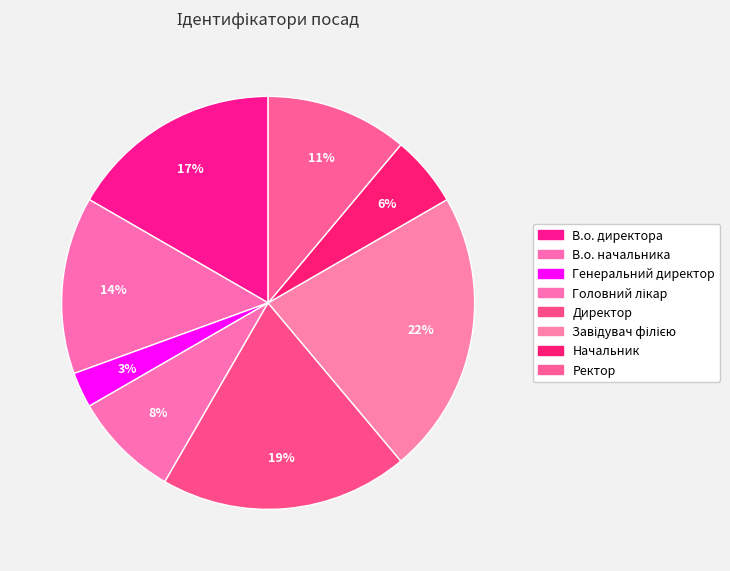

To the nearest percent, what is the combined percentage of Ректор and Головний лікар?

19%